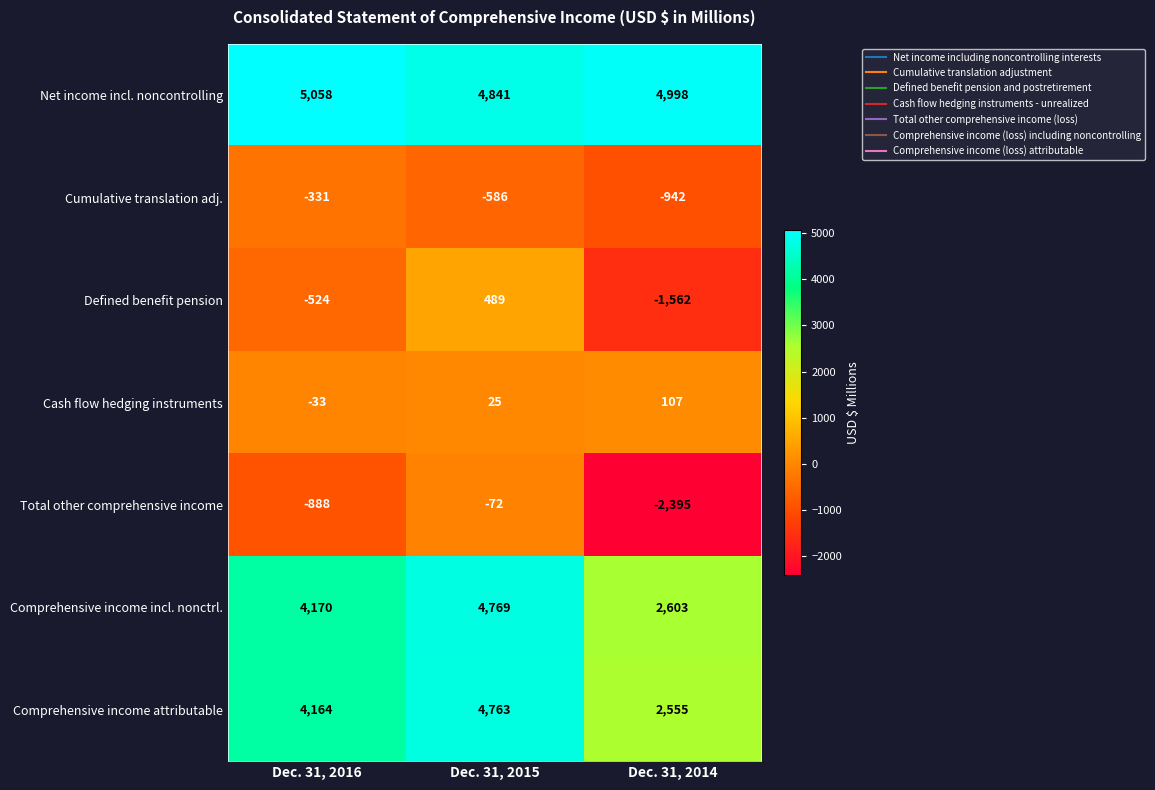

Count the Cumulative translation adj. values in the range -942 to -331.

3